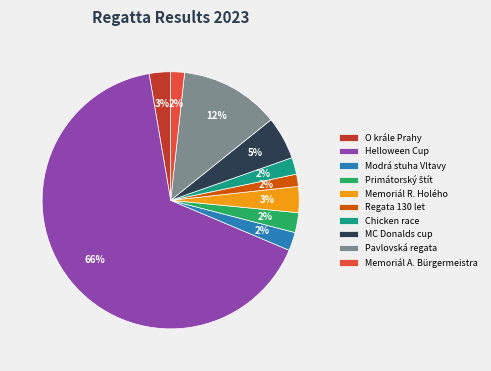

Combined, do O krále Prahy and Memoriál A. Bürgermeistra account for over 50%?

No